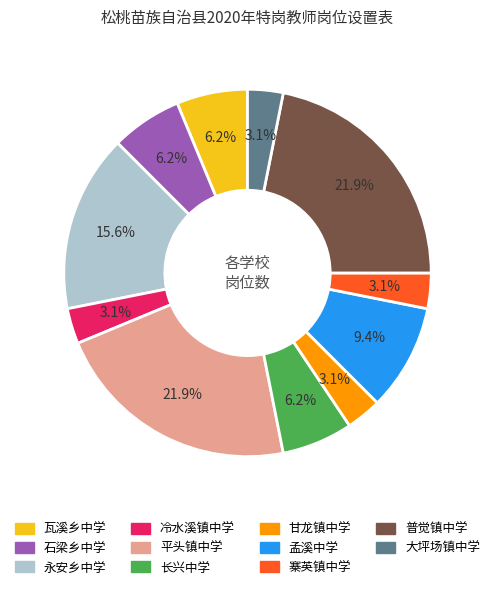

Is there any slice that represents more than half of the pie?

No